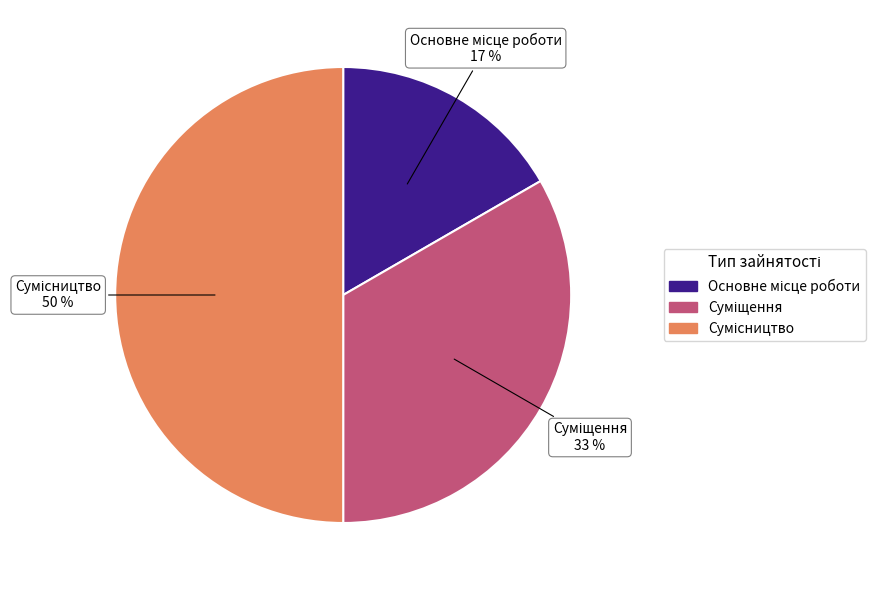

To the nearest percent, what is the average slice percentage?

33%